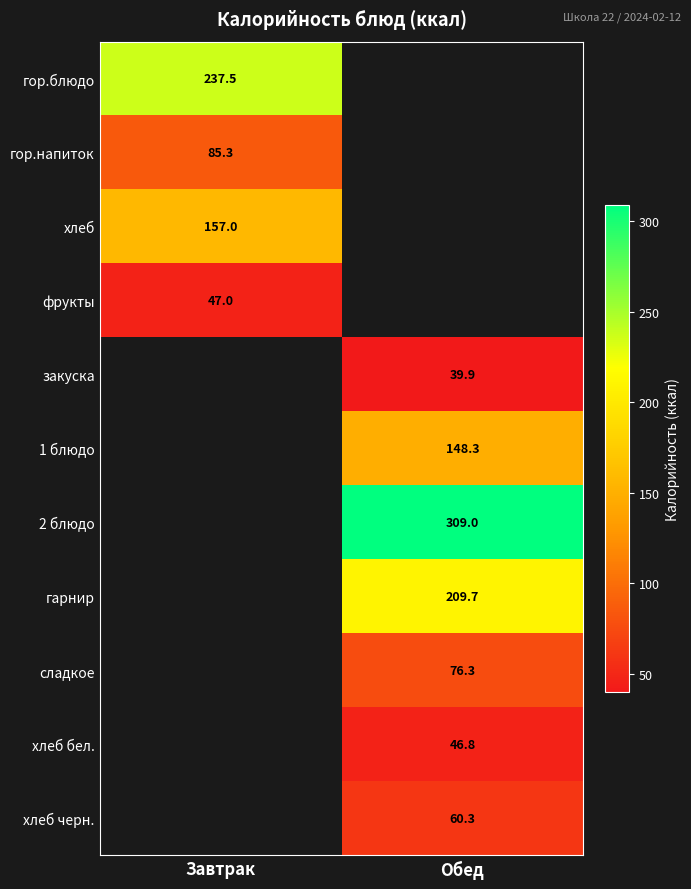

Is the value of гор.блюдо at Завтрак greater than the value of хлеб бел. at Обед?

Yes